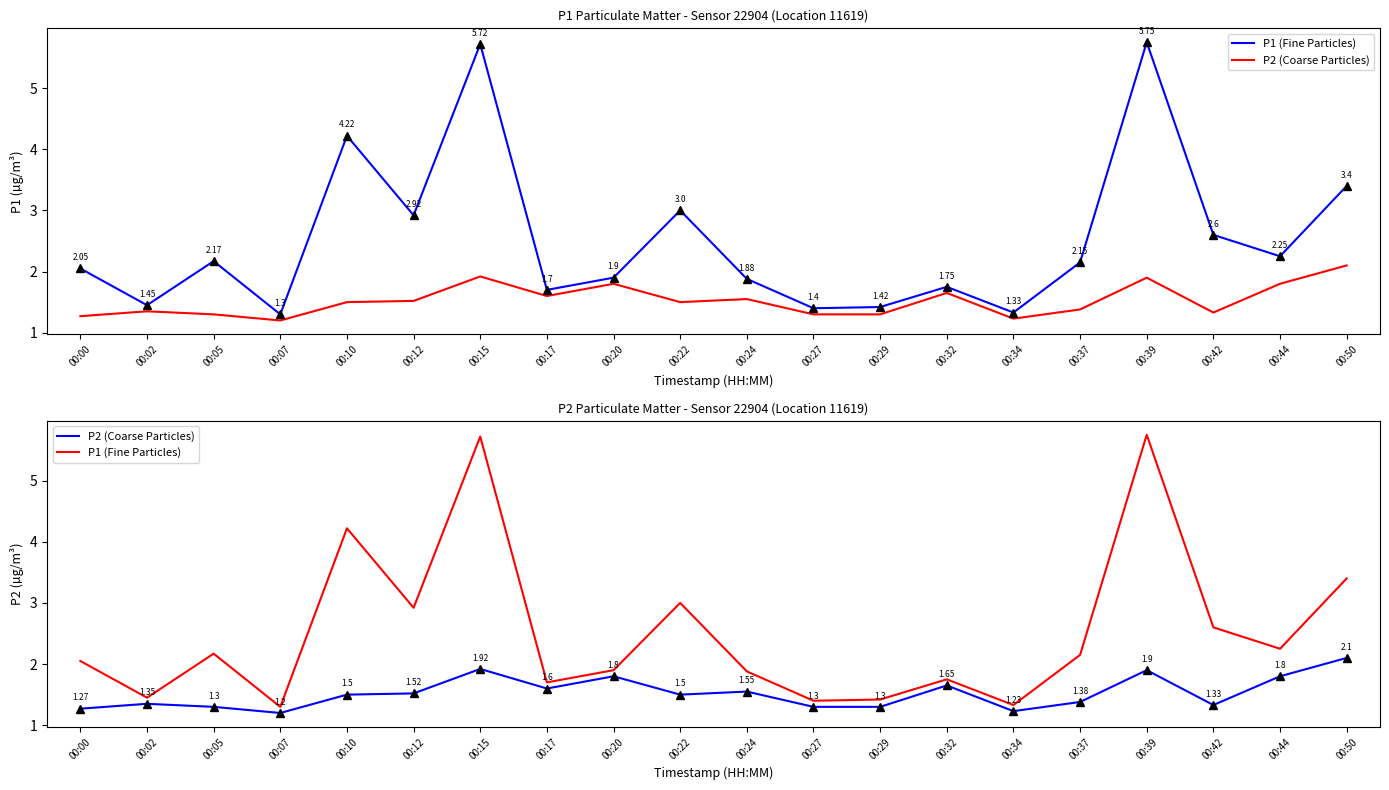

True or false: P1 (Fine Particles) has a value of 1.2 at 00:05.

False